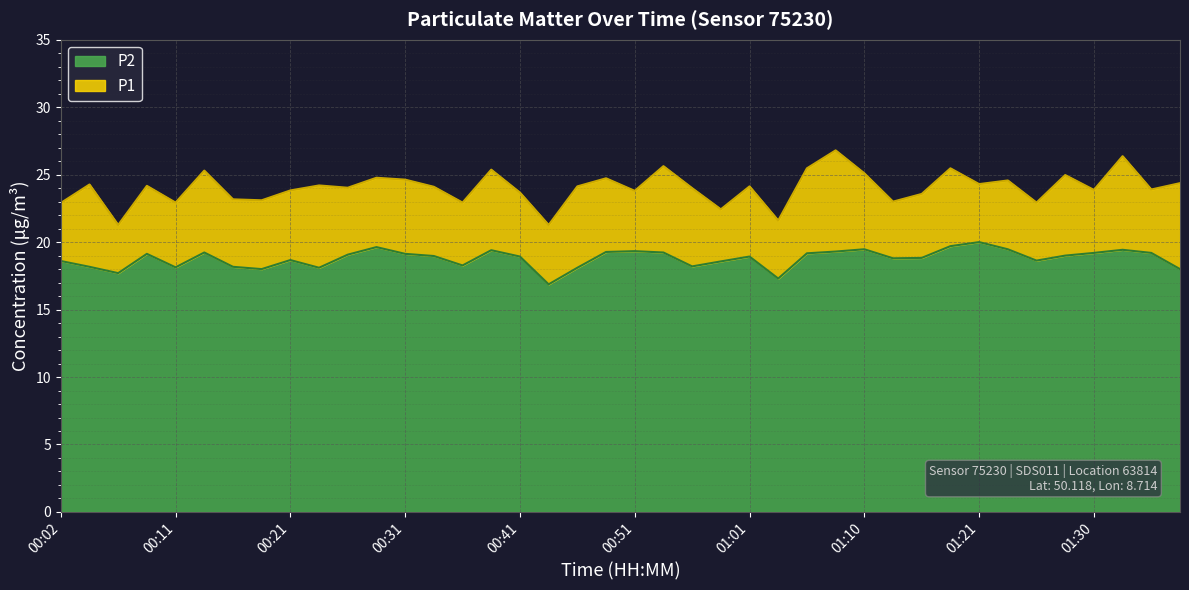

What is the average value of the P2 series?

18.8